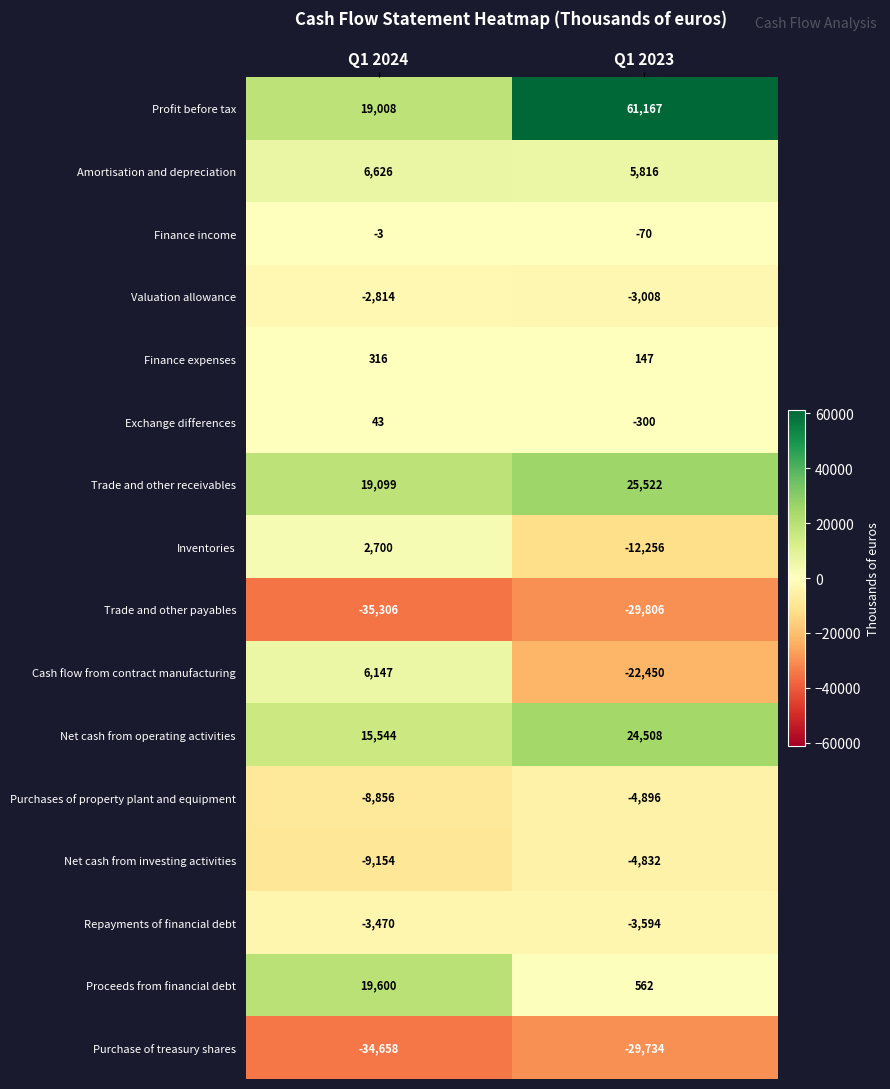

At which category is the sum across all series the highest?

Q1 2023